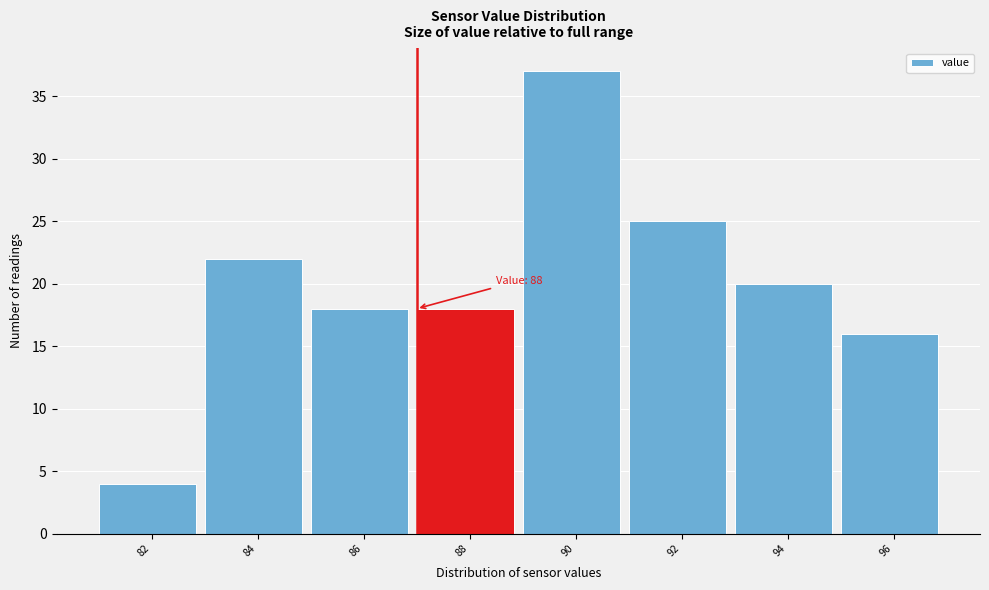

Reading left to right, list all the values displayed in this chart.

82=4	84=22	86=18	88=18	90=37	92=25	94=20	96=16